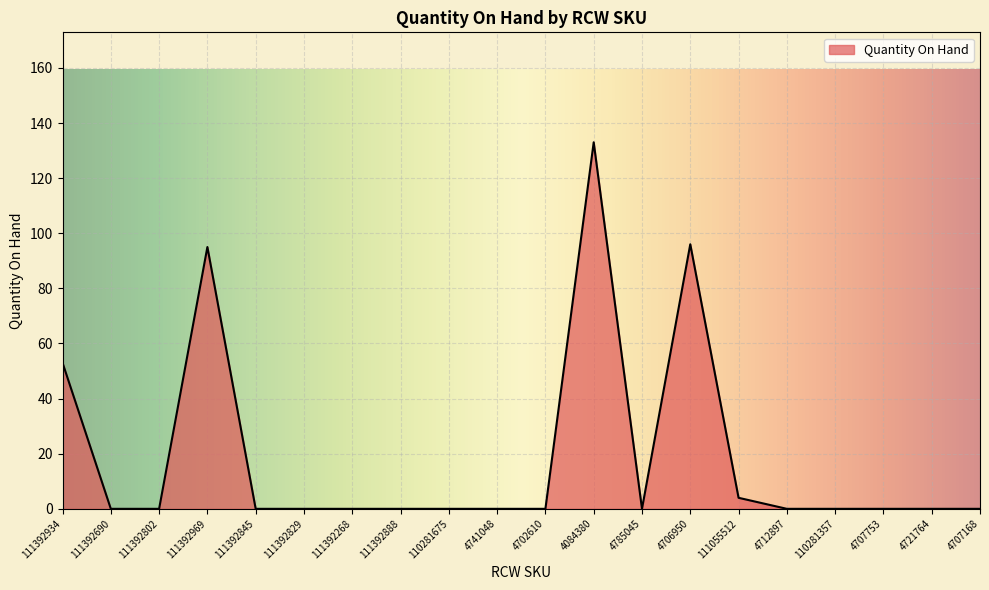

What is the change in value from 4785045 to 111055512?

+4